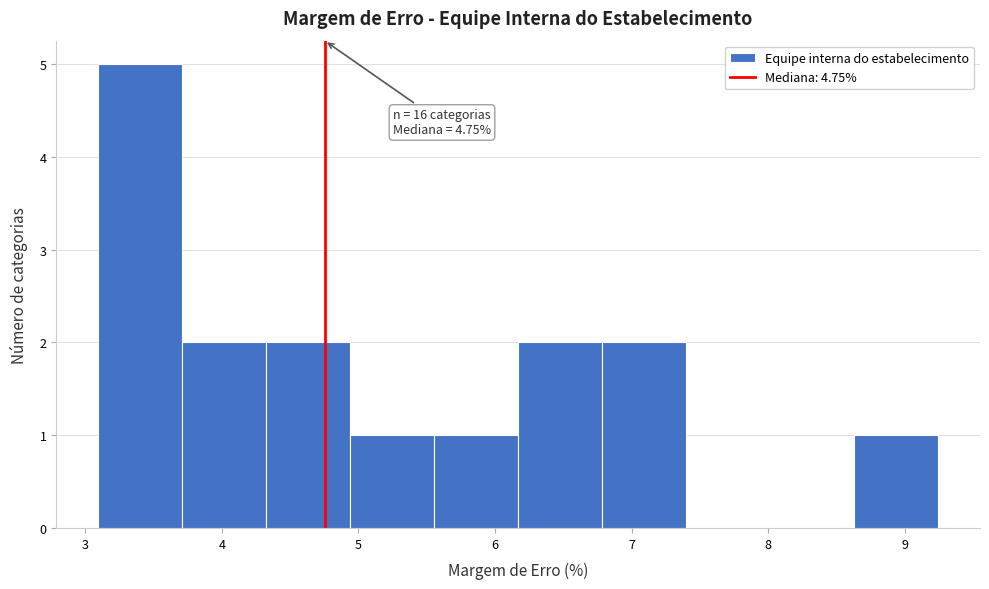

Which range on the x-axis has the tallest bar?

3.1 to 3.7